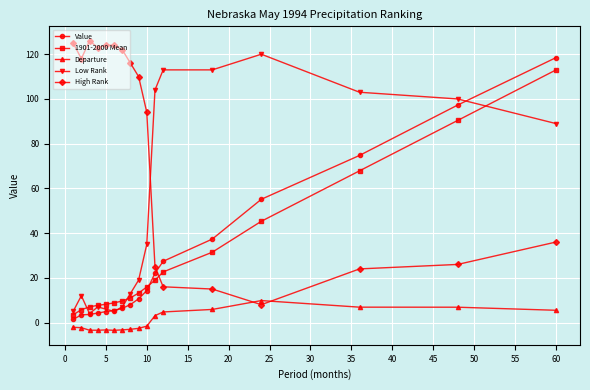

List the series in order of their peak value, lowest first.

Departure, 1901-2000 Mean, Value, Low Rank, High Rank